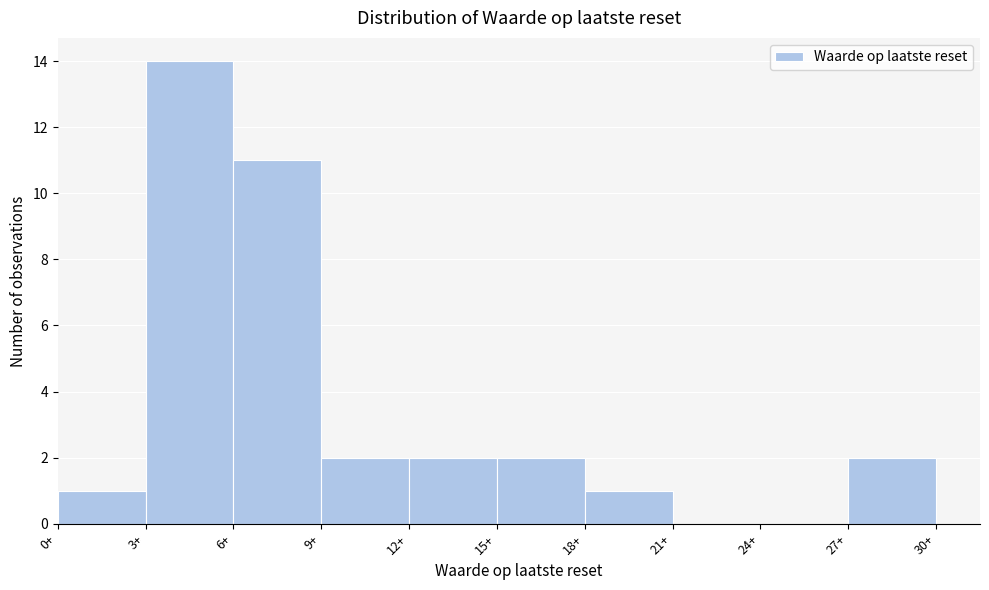

Reading left to right, list every bar in this chart as the range it spans on the x-axis followed by its height. The values are not printed on the chart, so give them approximately, as read against the axis.

0 to 3: 1
3 to 6: 14
6 to 9: 11
9 to 12: 2
12 to 15: 2
15 to 18: 2
18 to 21: 1
21 to 24: 0
24 to 27: 0
27 to 30: 2